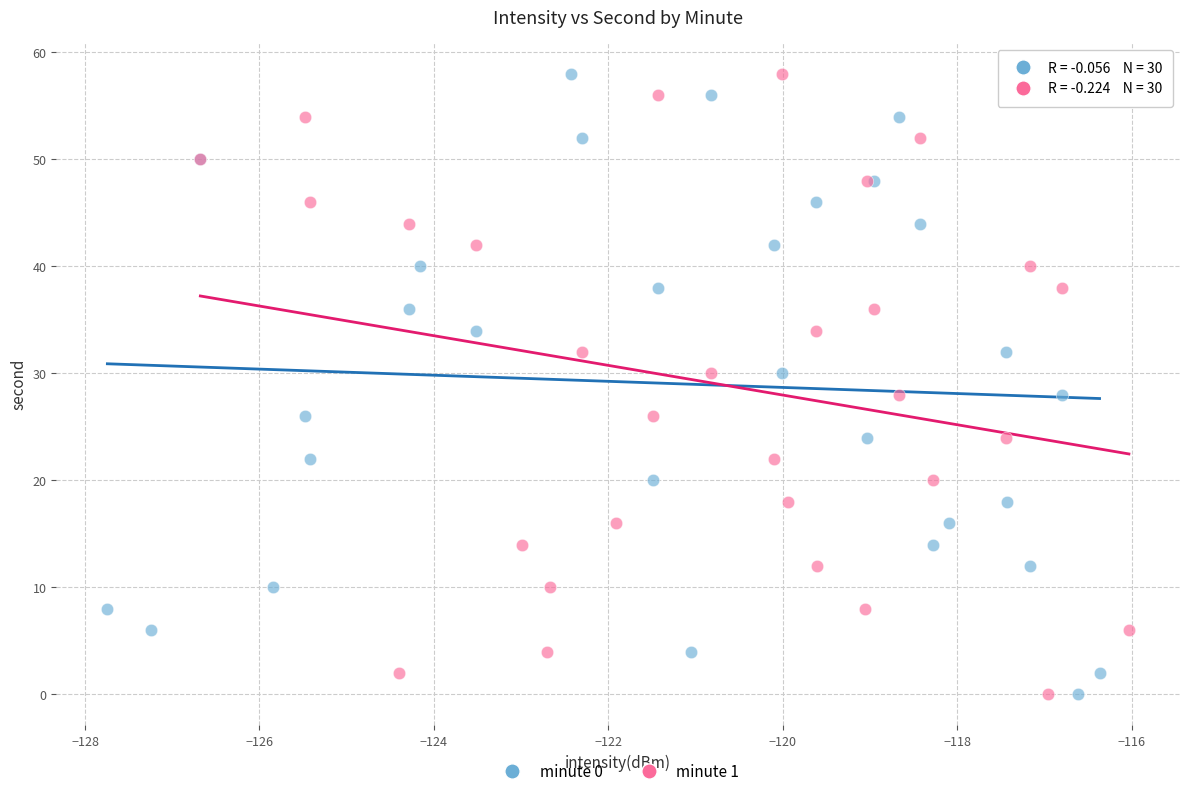

What are all the series names shown in the legend?

minute 0, minute 1